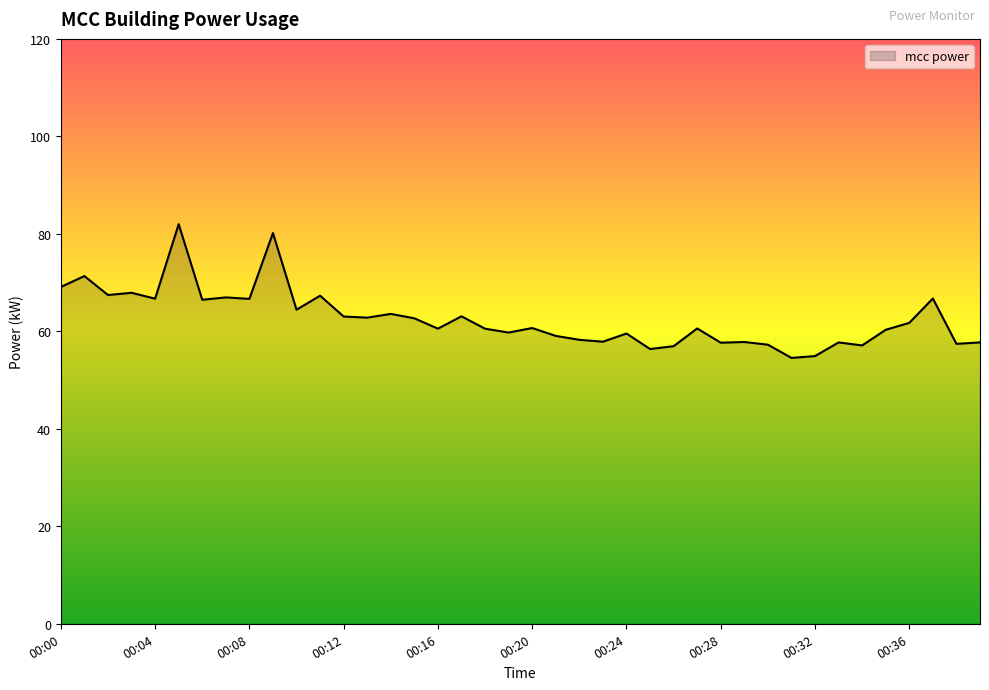

What is the greatest value displayed?

82.0